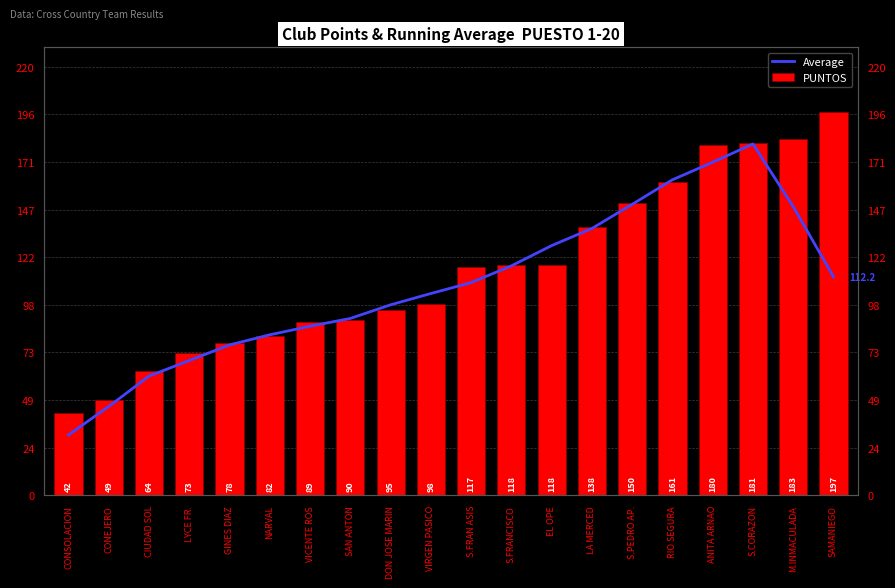

Where is PUNTOS nearest to the value 119?

S.FRANCISCO